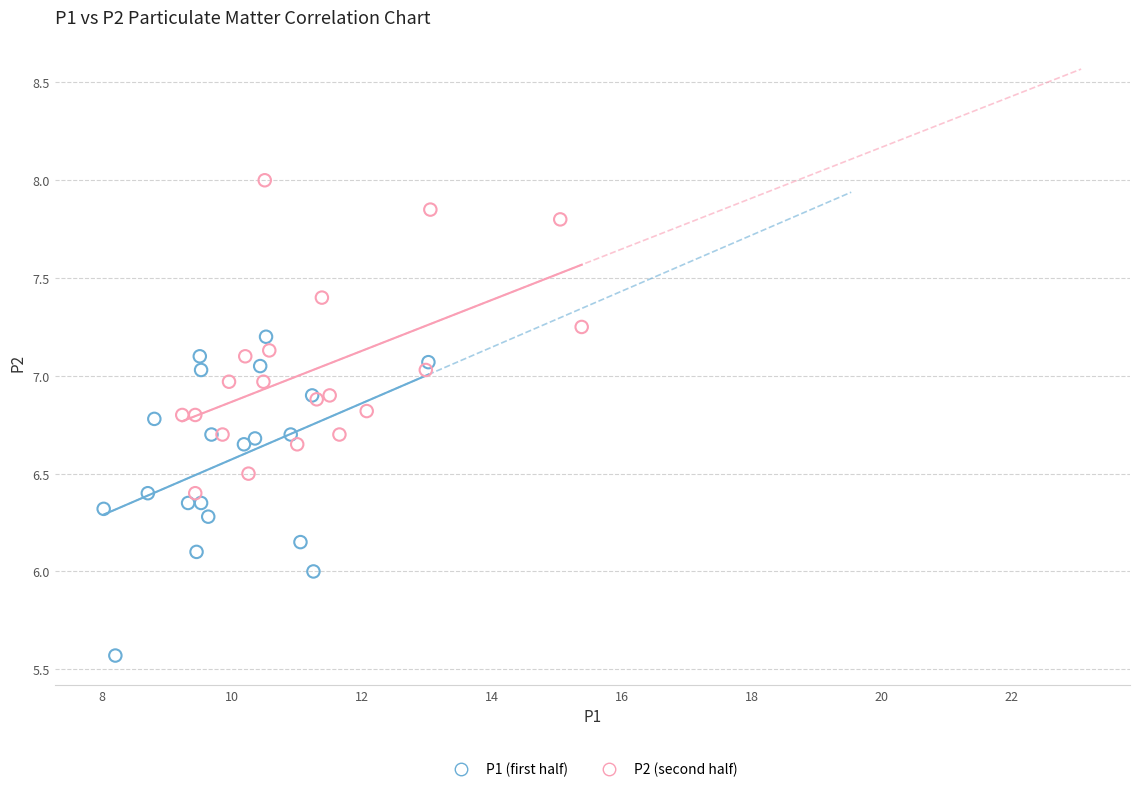

Which series contains the highest Y value?

P2 (second half)